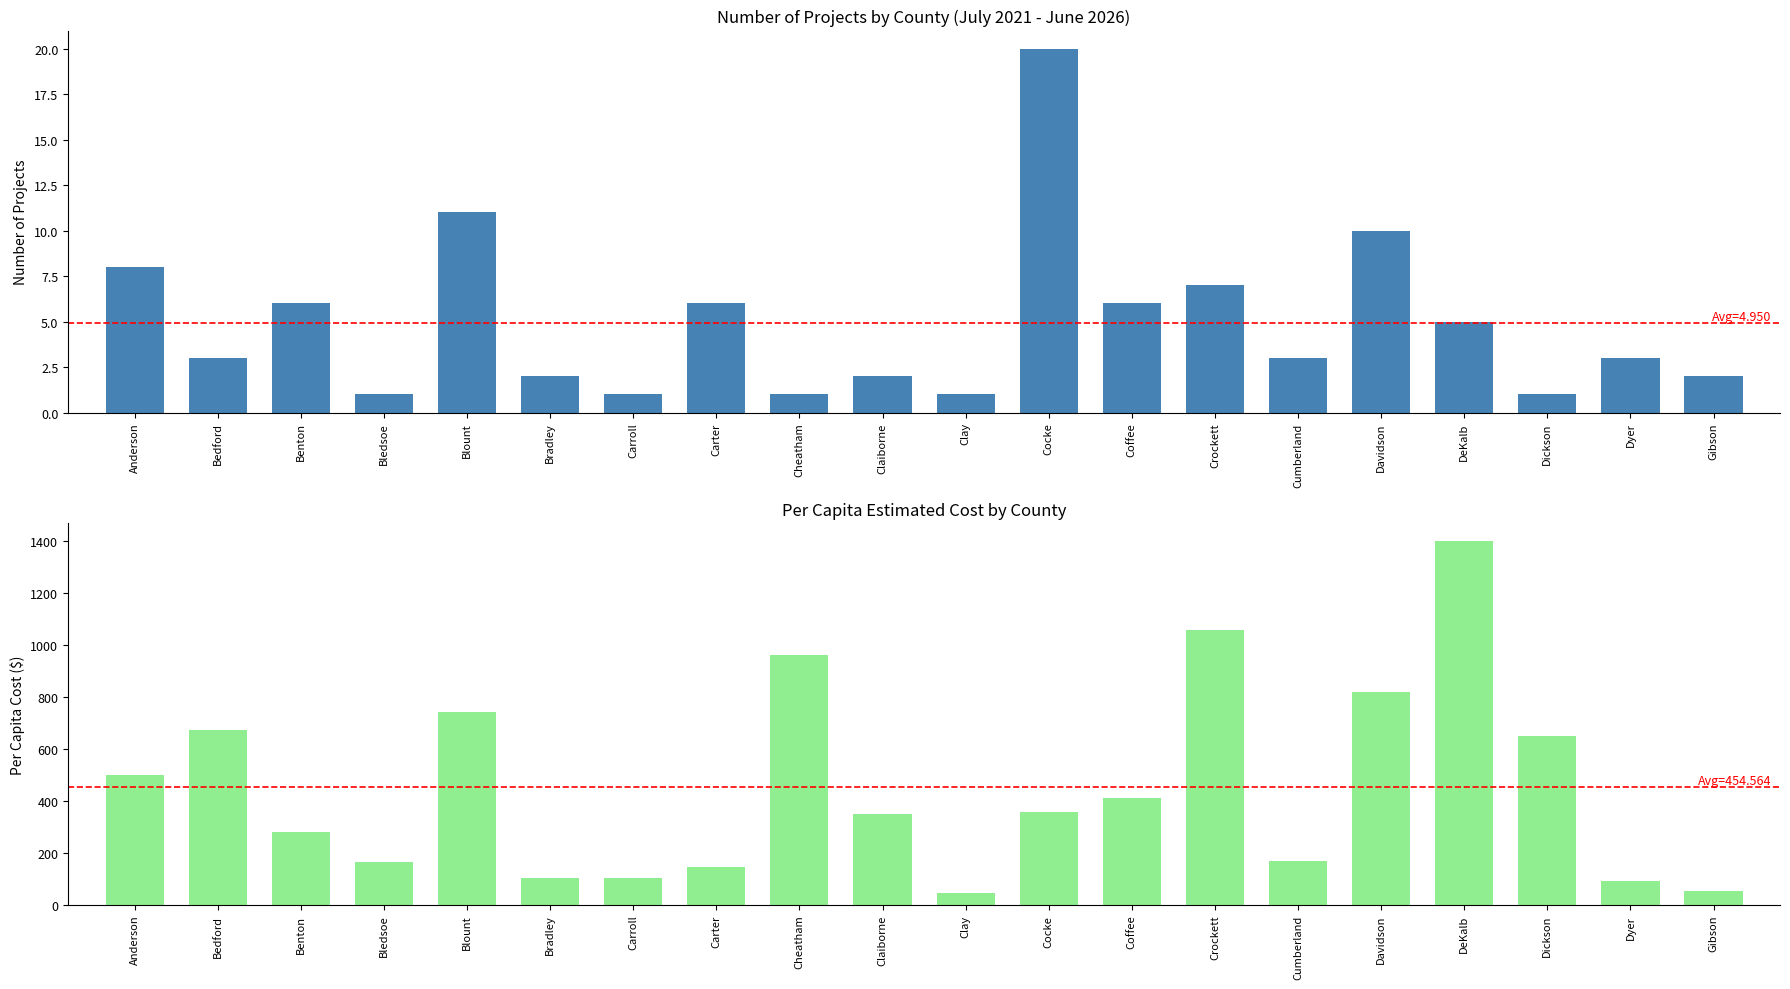

List the labels in order of Per Capita (Total) value, smallest first.

Clay, Gibson, Dyer, Bradley, Carroll, Carter, Bledsoe, Cumberland, Benton, Claiborne, Cocke, Coffee, Anderson, Dickson, Bedford, Blount, Davidson, Cheatham, Crockett, DeKalb